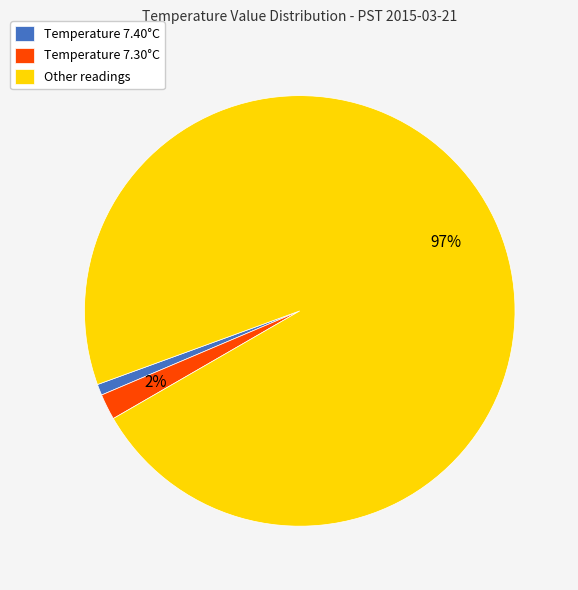

Rank the categories by value from highest to lowest.

Other readings, Temperature 7.30°C, Temperature 7.40°C